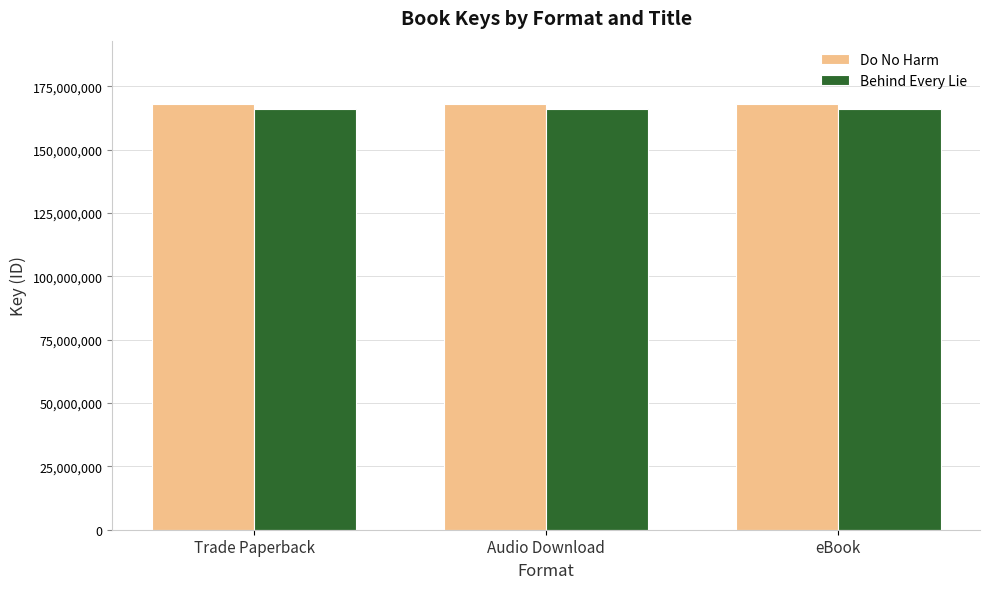

The value of Do No Harm at eBook is 221470765. True or false?

False